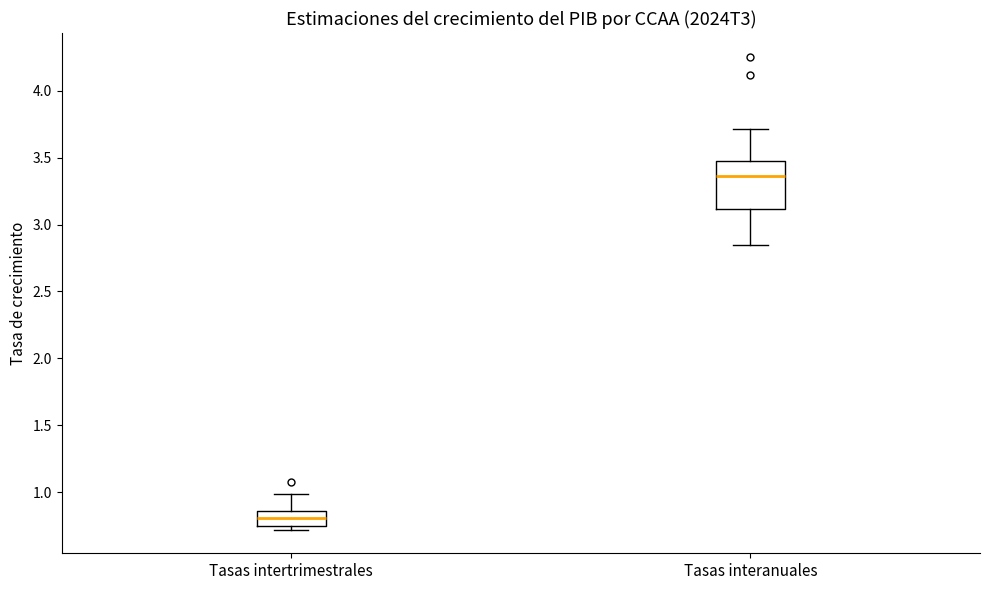

Comparing the boxes themselves (not the whiskers), which one is the tallest?

Tasas interanuales